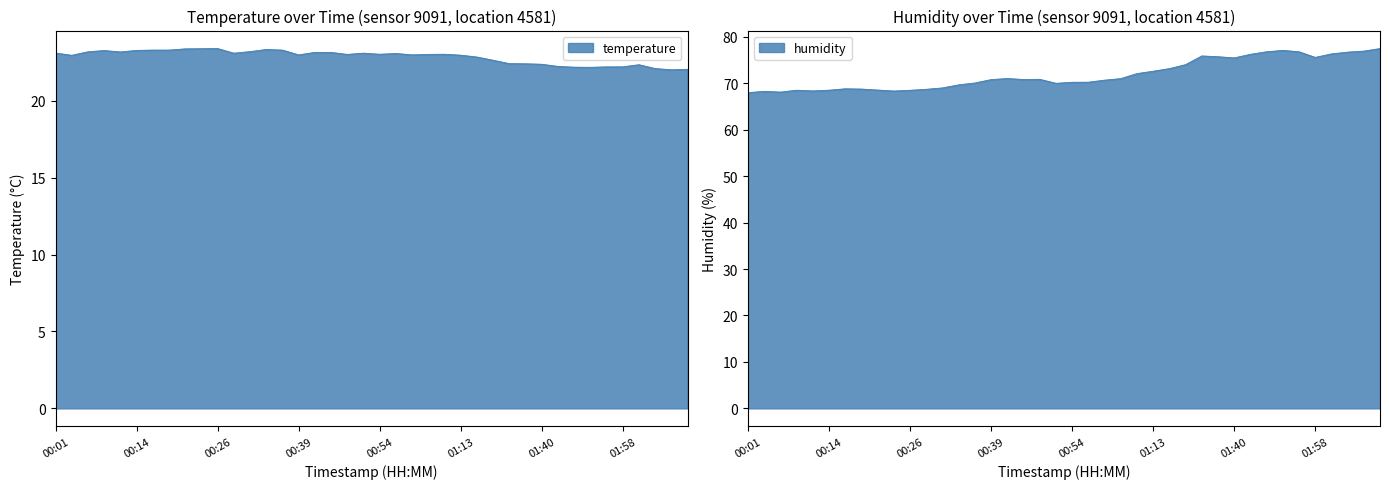

True or false: humidity and temperature cross at least once.

False